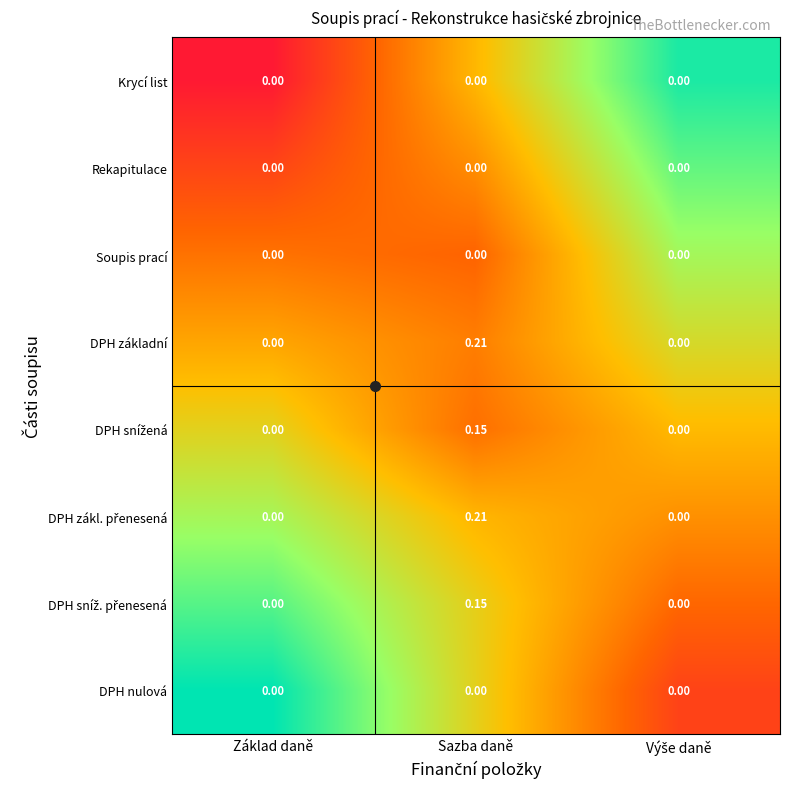

What is the difference between the highest and lowest values at Základ daně?

0.0